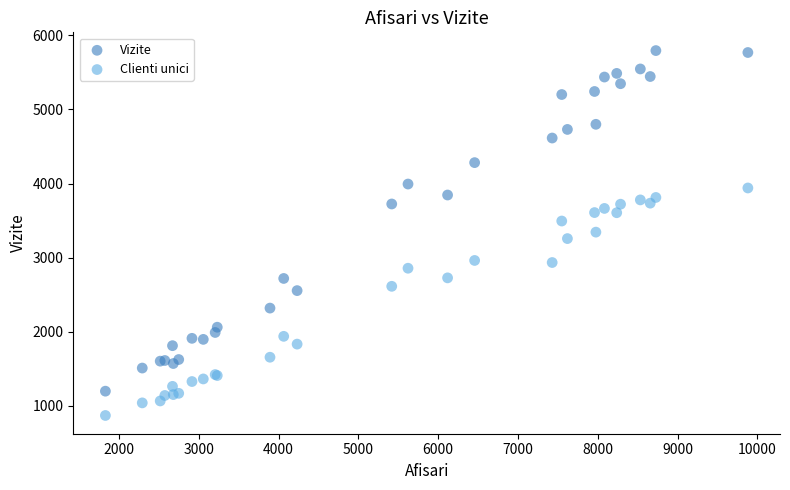

In the Clienti unici series, what Y value is closest to 2405?

2613